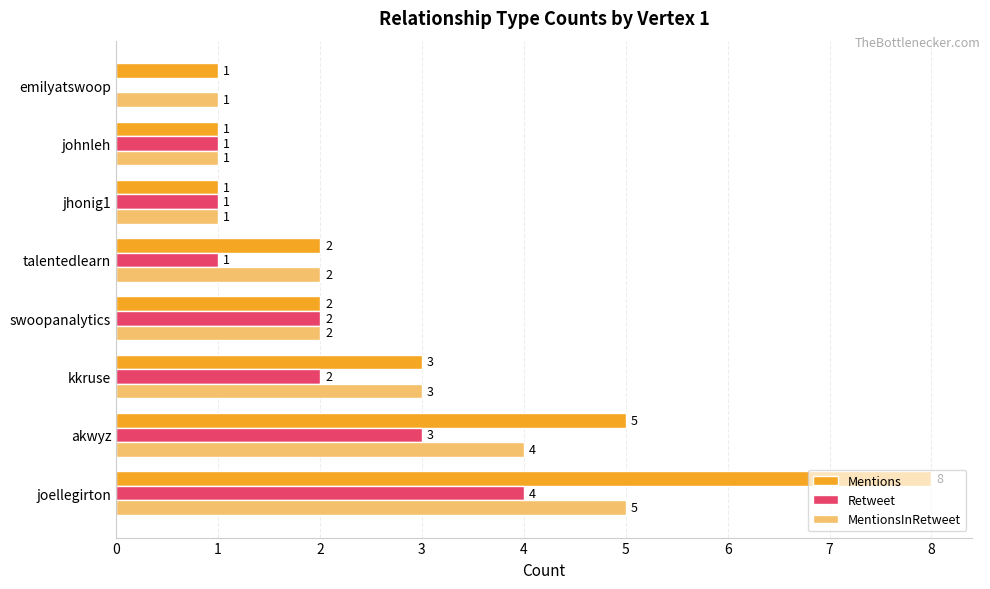

Count the Mentions values in the range 1 to 5.

7